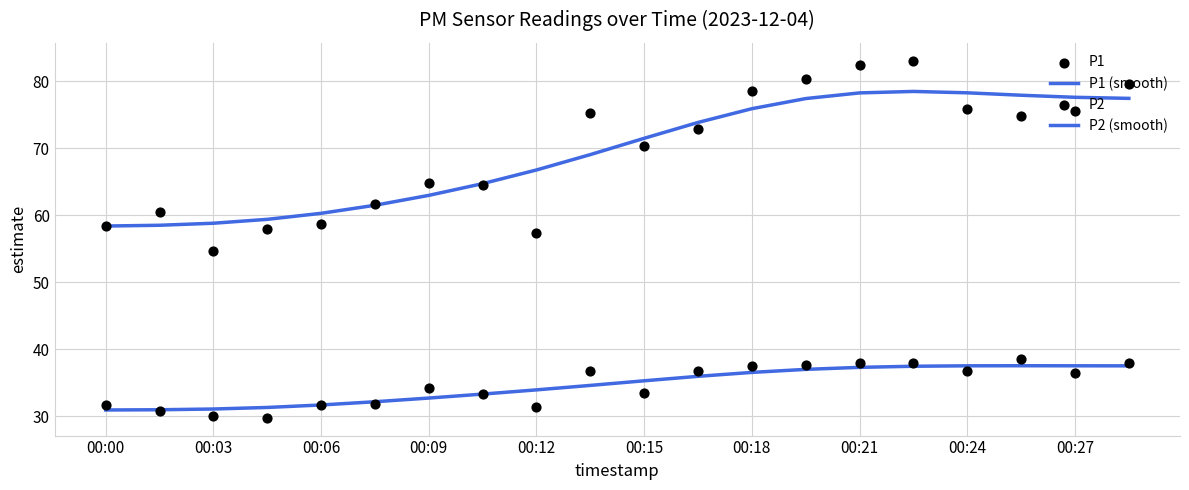

Which series has the widest spread of Y values?

P1